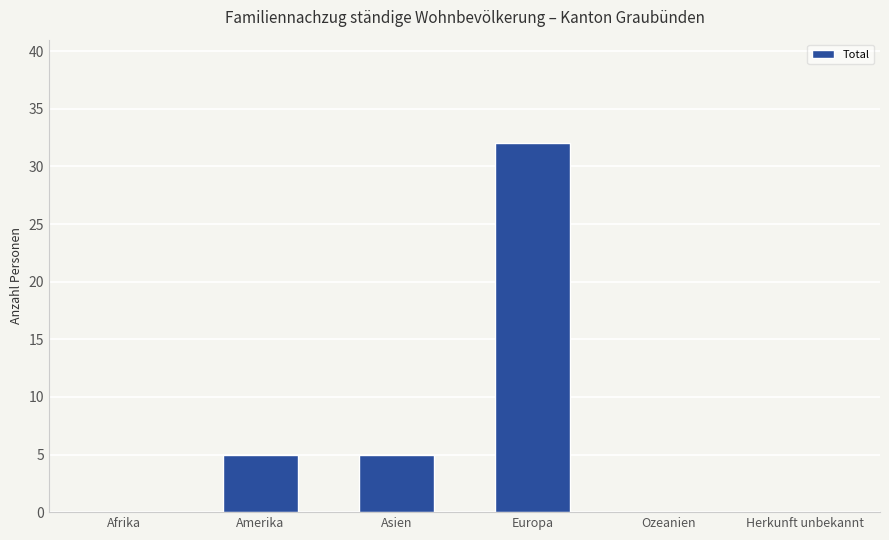

Read the value at Amerika.

5